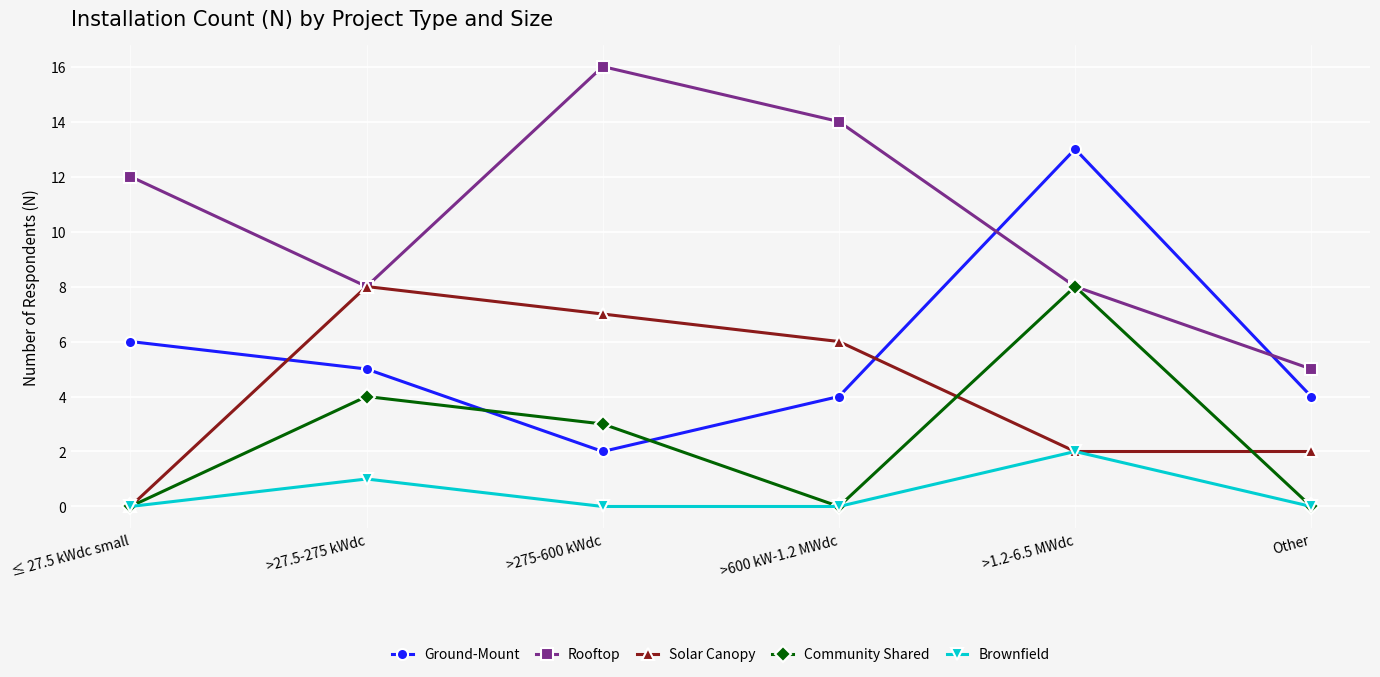

How many intersections are there between Rooftop and Ground-Mount?

2